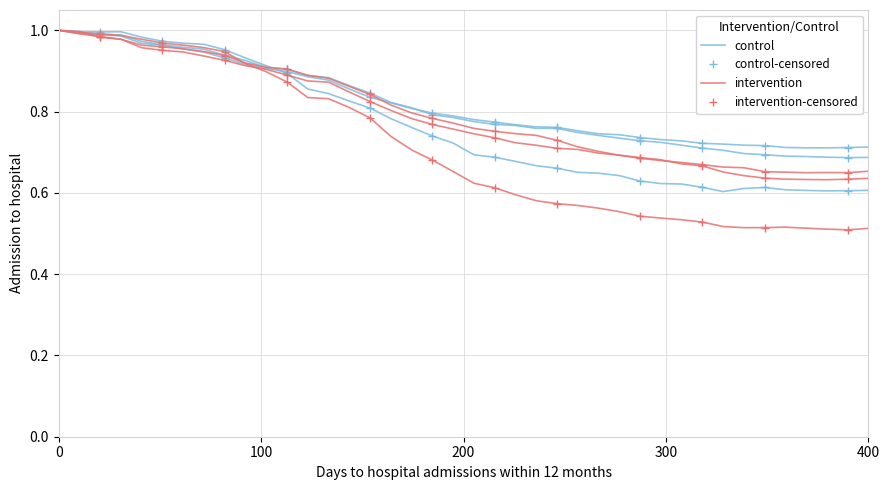

How many categories are shown in the chart?

40